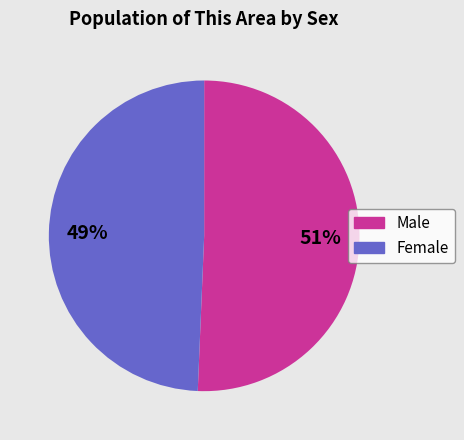

Combined, do Female and Male account for over 50%?

Yes